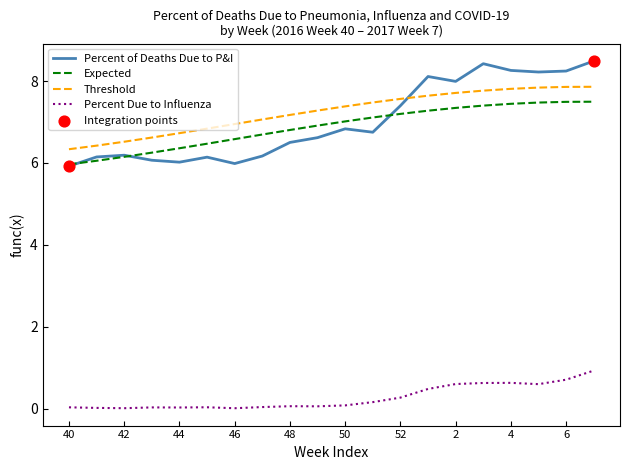

What is the greatest value displayed?

8.5